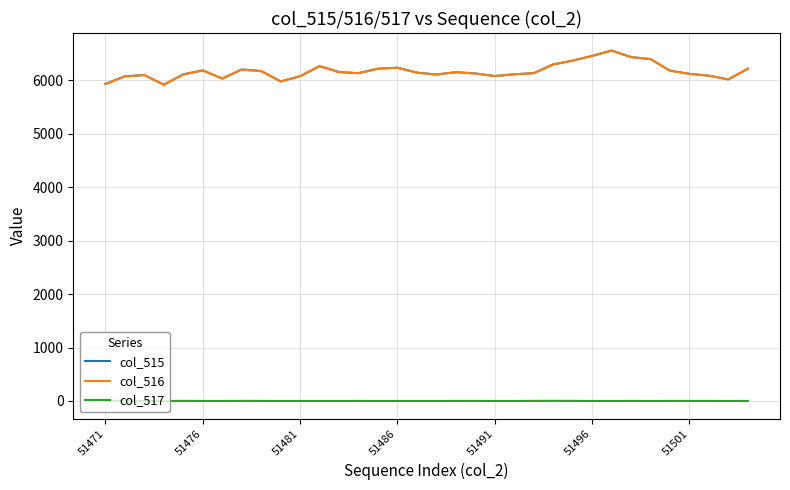

True or false: col_517 and col_516 cross at least once.

False